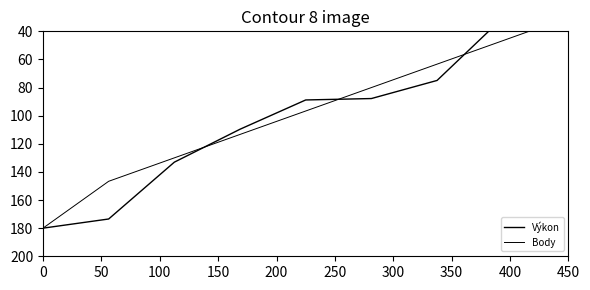

Is this an area chart (filled region under the line)?

No